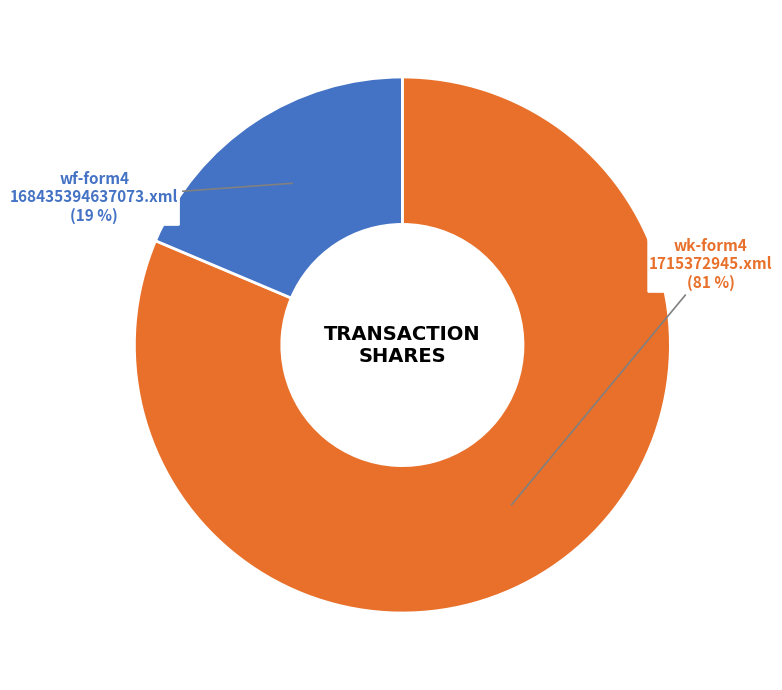

To the nearest percent, what is the average slice percentage?

50%